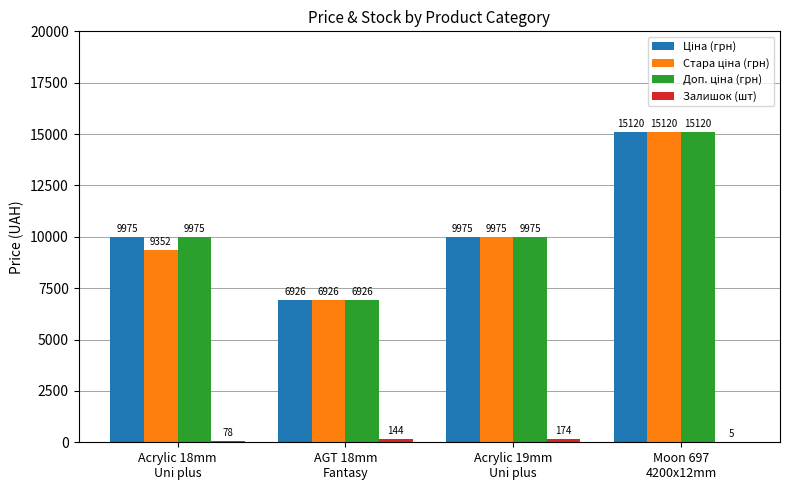

What is the maximum value shown in the chart?

15120.0